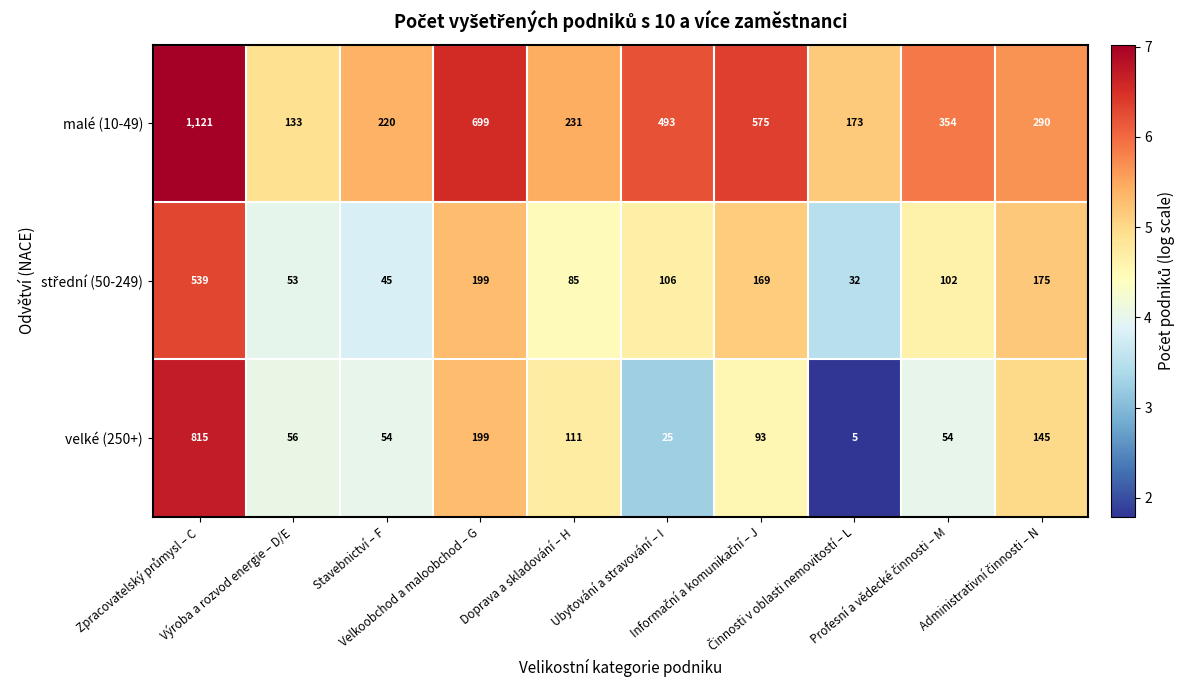

Count the number of categories in the chart.

10